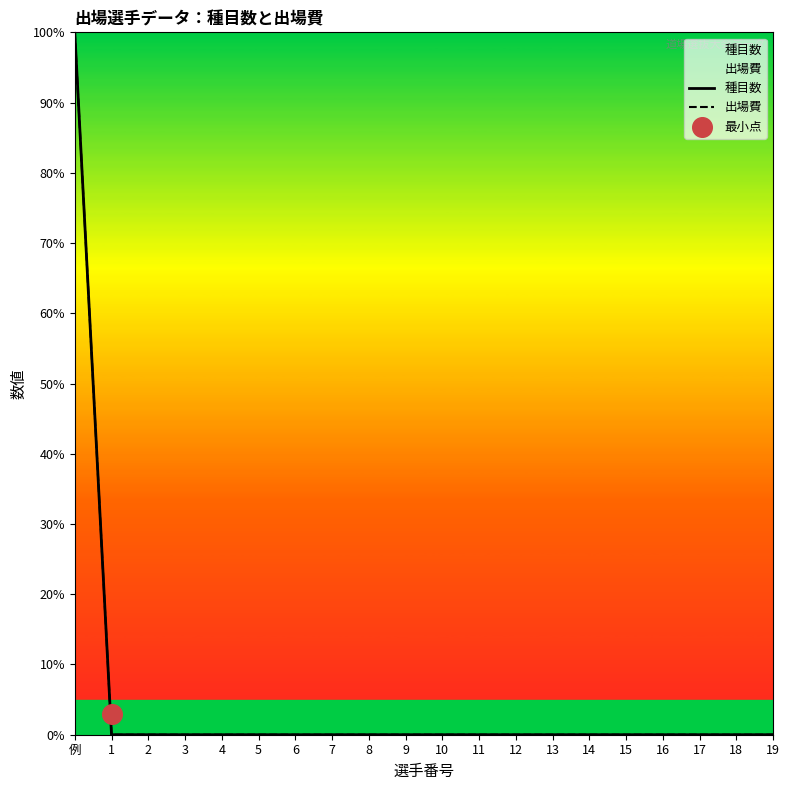

At how many categories does at least one series exceed 78?

1